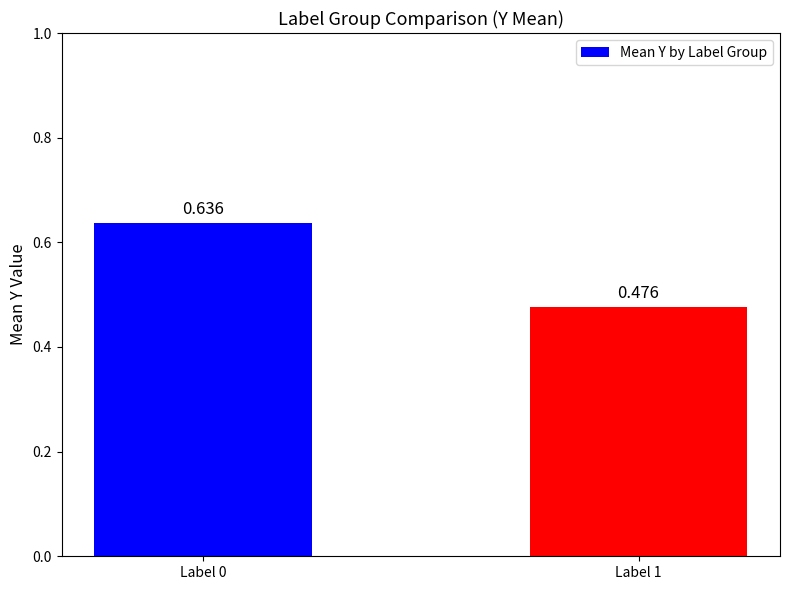

Which label corresponds to the largest value in the chart?

Label 0